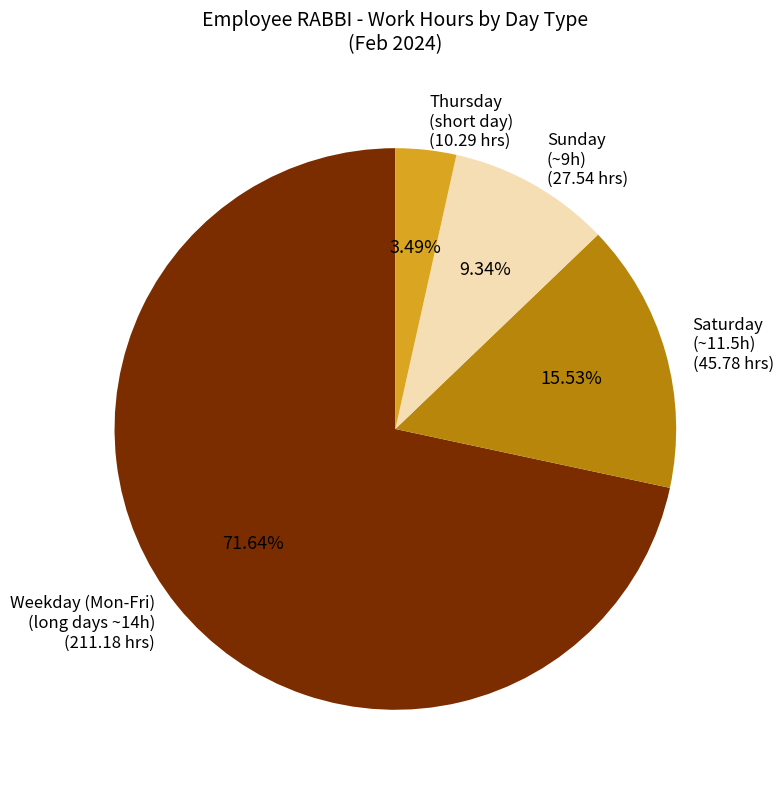

Rank the categories by value from highest to lowest.

Weekday (Mon-Fri) (long days ~14h), Saturday (~11.5h), Sunday (~9h), Thursday (short day)